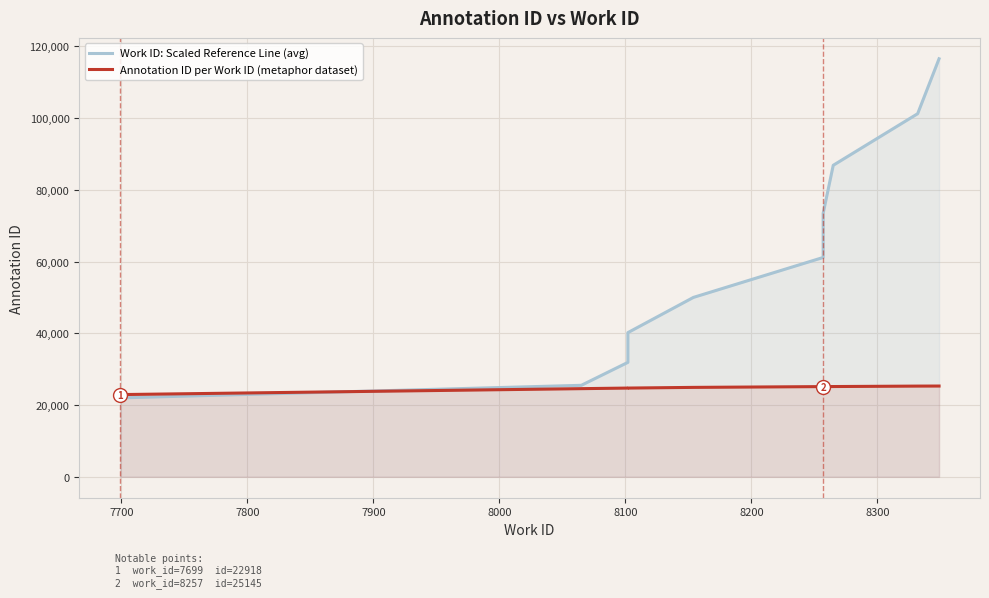

How many data points in Annotation ID per Work ID (metaphor dataset) are less than 25145?

5